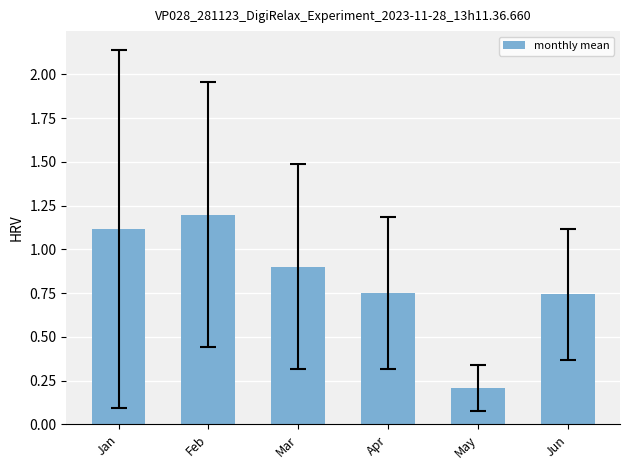

How many categories are shown in the chart?

6